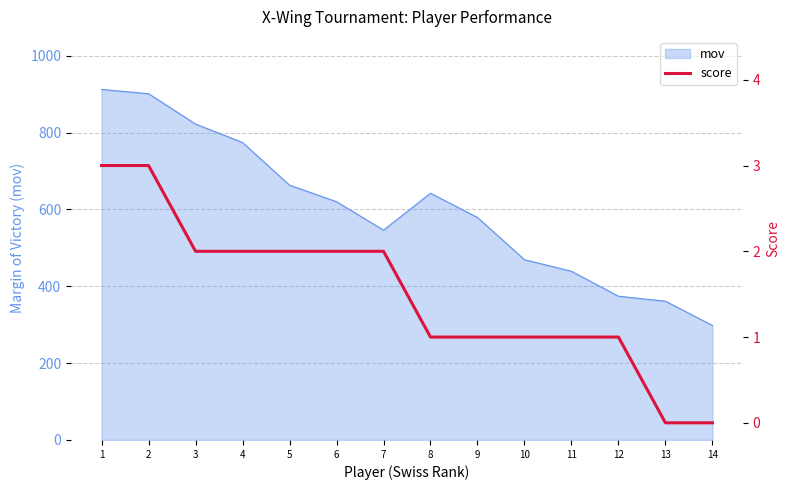

What is the greatest value displayed?

3